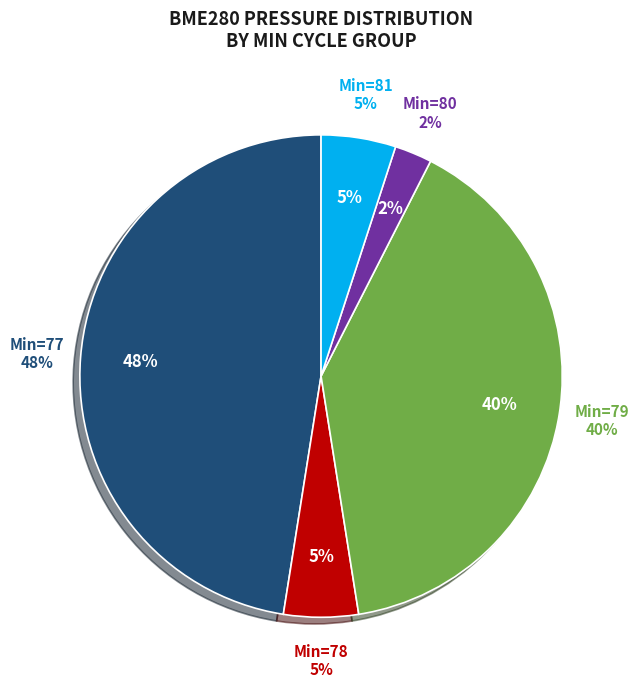

Is it true that 27 is 2% of the pie?

True